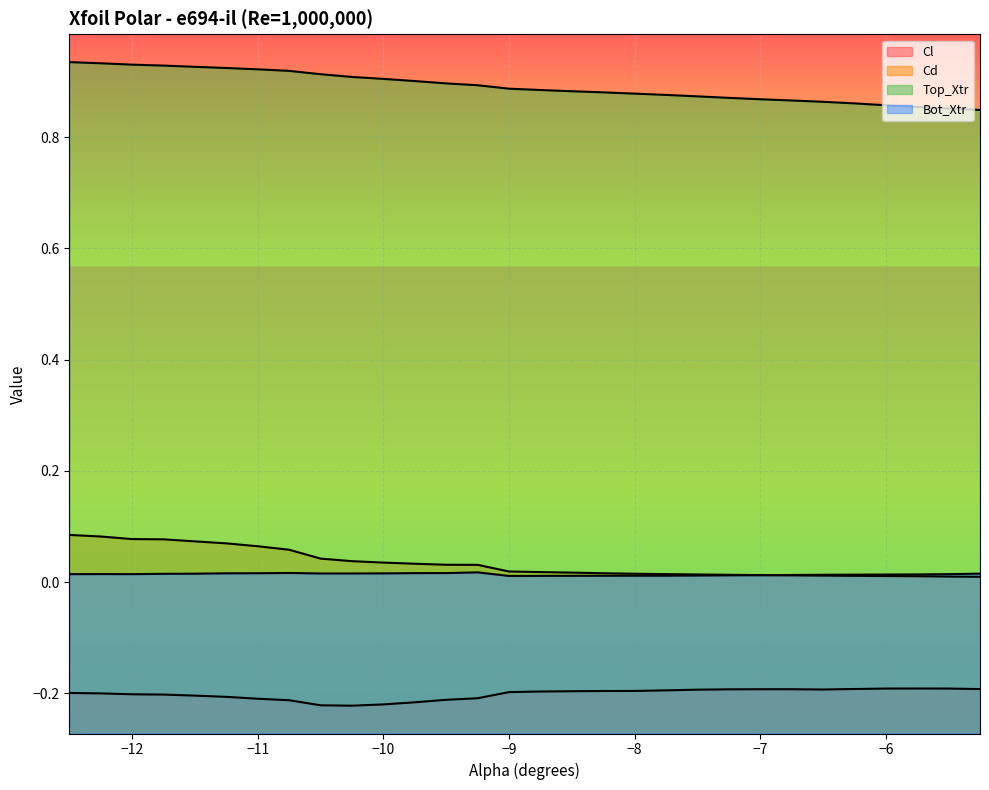

List the labels in order of Top_Xtr value, smallest first.

-5.25, -5.5, -5.75, -6.0, -6.25, -6.5, -6.75, -7.0, -7.25, -7.5, -7.75, -8.0, -8.25, -8.5, -8.75, -9.0, -9.25, -9.5, -9.75, -10.0, -10.25, -10.5, -10.75, -11.0, -11.25, -11.5, -11.75, -12.0, -12.25, -12.5